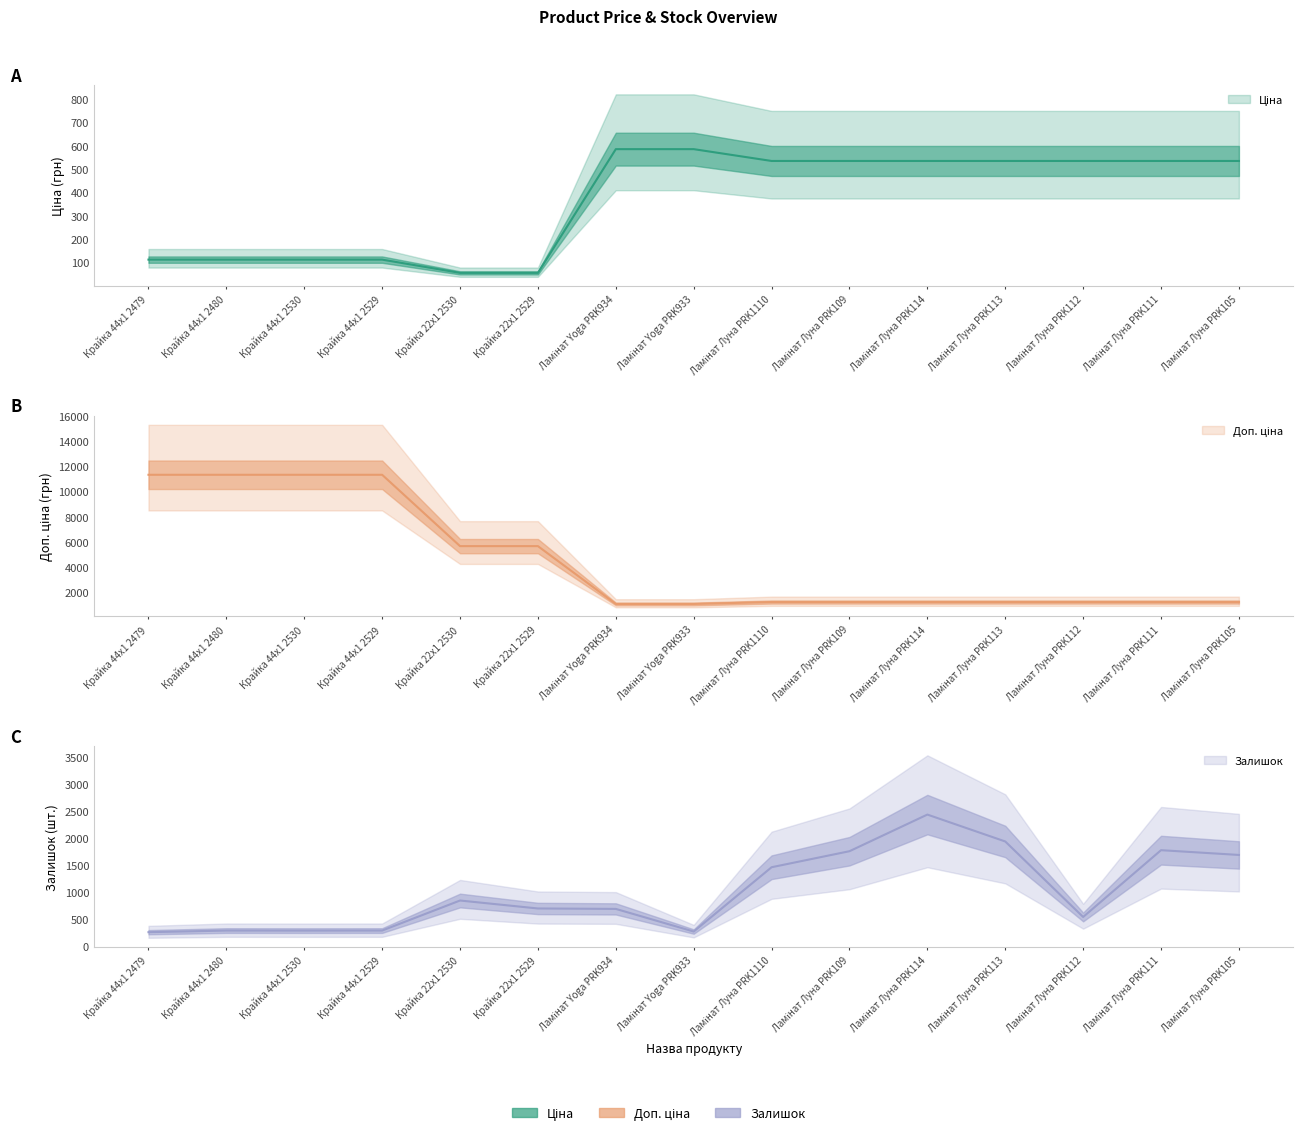

What is the label of the 15th point from the left?

Ламінат Луна PRK105